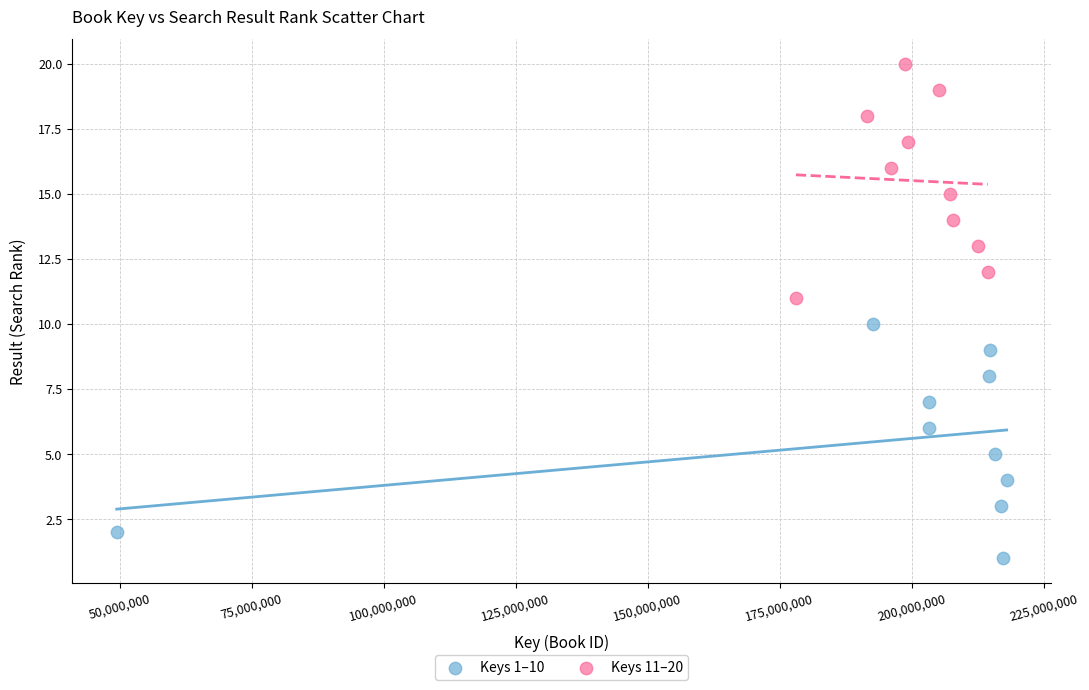

Which series reaches the minimum Y coordinate?

Keys 1–10